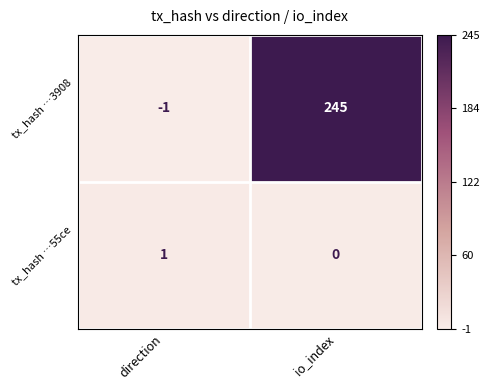

At which label is tx_hash …55ce closest to 0?

io_index